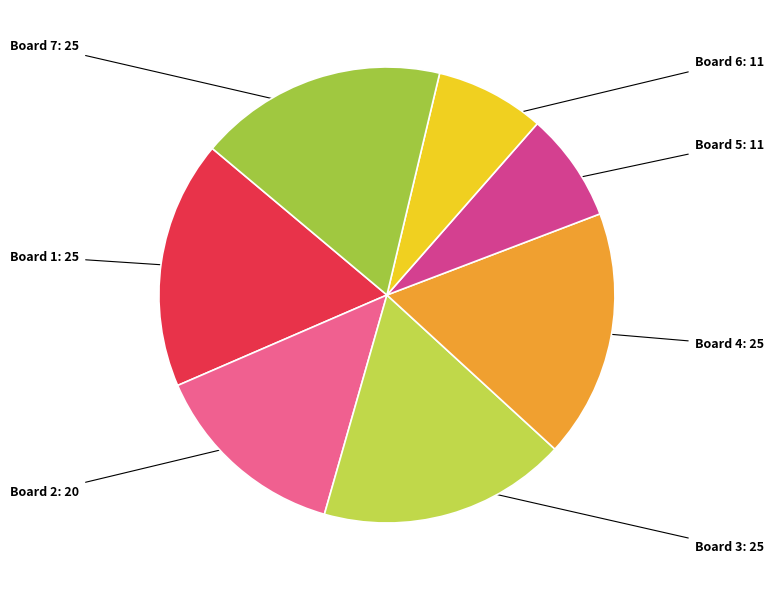

Count the number of slices in the pie.

7